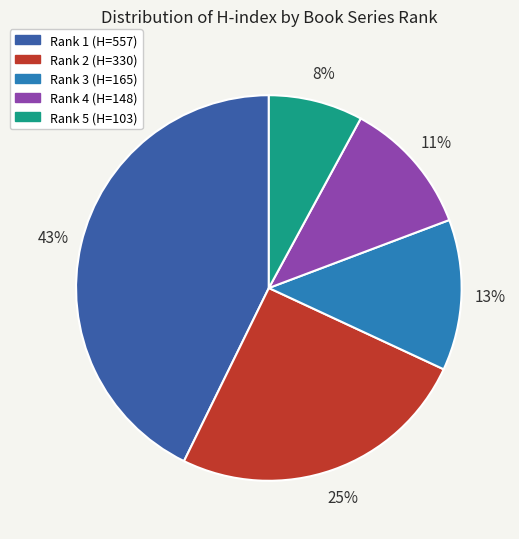

True or false: Rank 5 (H=103) accounts for 8% of the total.

True